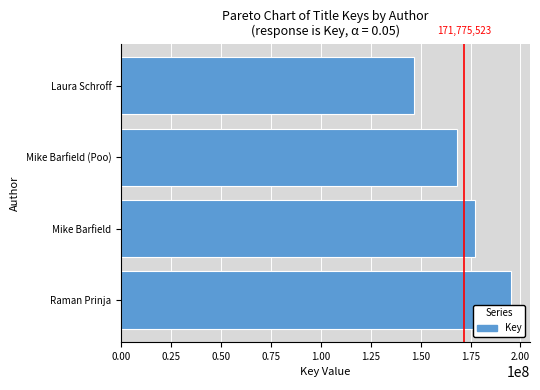

The chart shows a value of 52648120 at Mike Barfield. True or false?

False